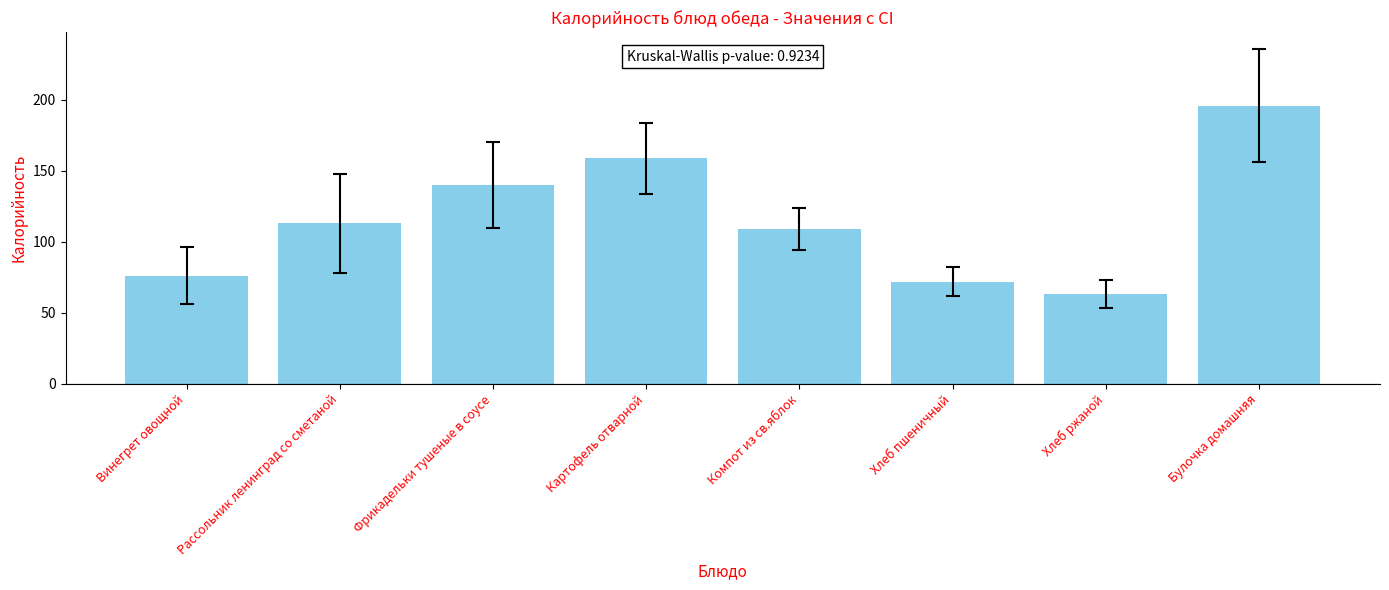

What is the smallest value displayed?

63